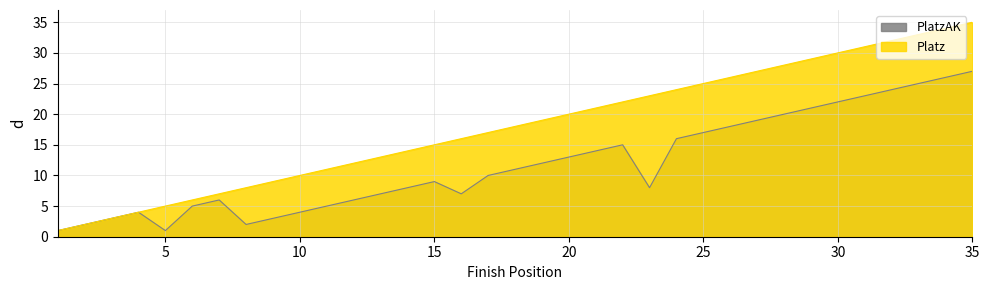

True or false: Platz has more than 2 points higher than both neighbors.

False